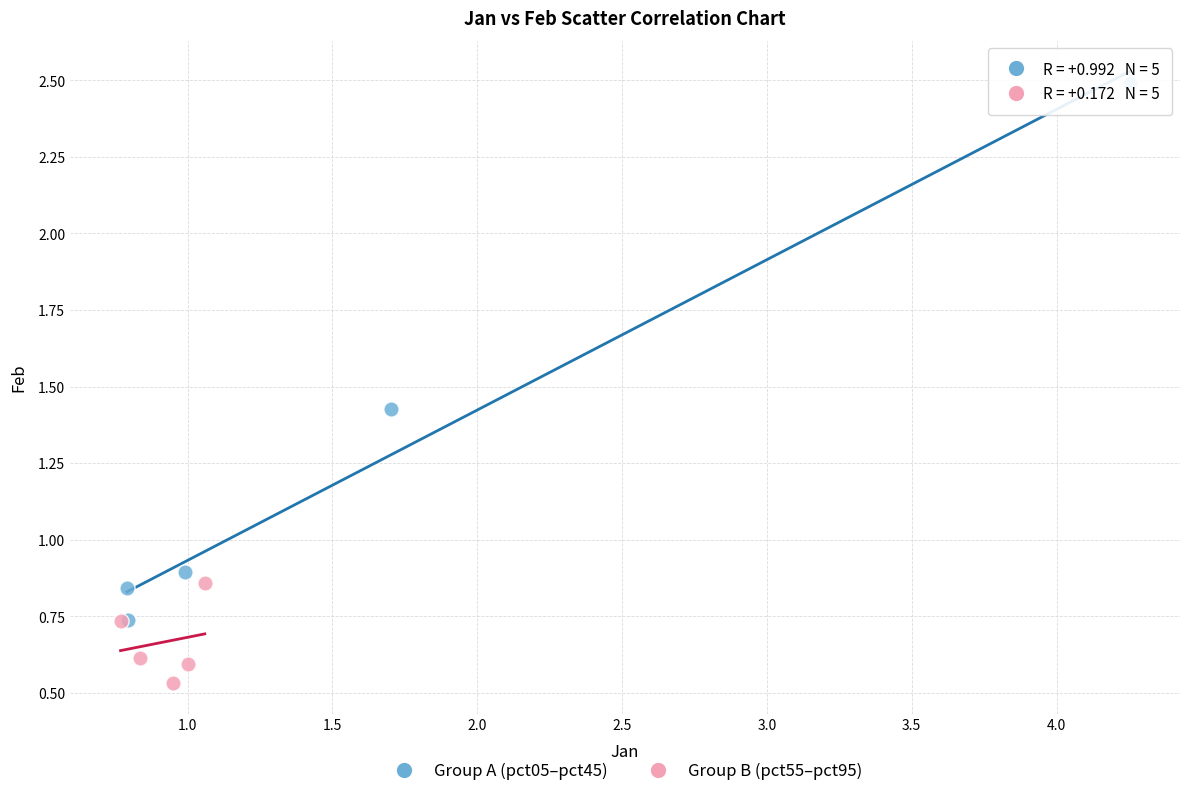

Which series has the largest Y range (max minus min)?

Group A (pct05–pct45)